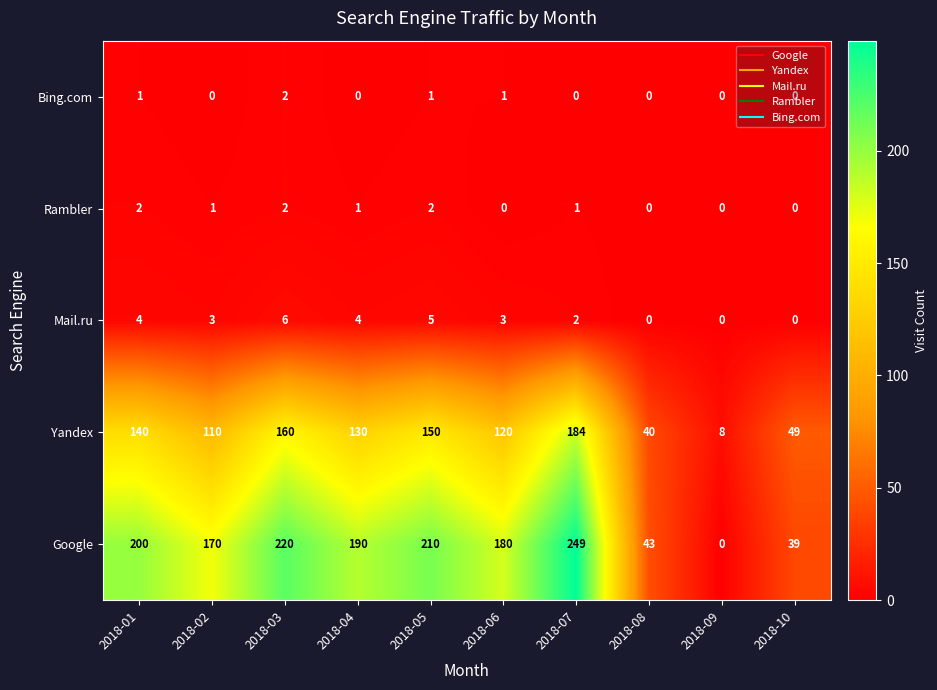

Which category has the highest value in the Bing.com series?

2018-03